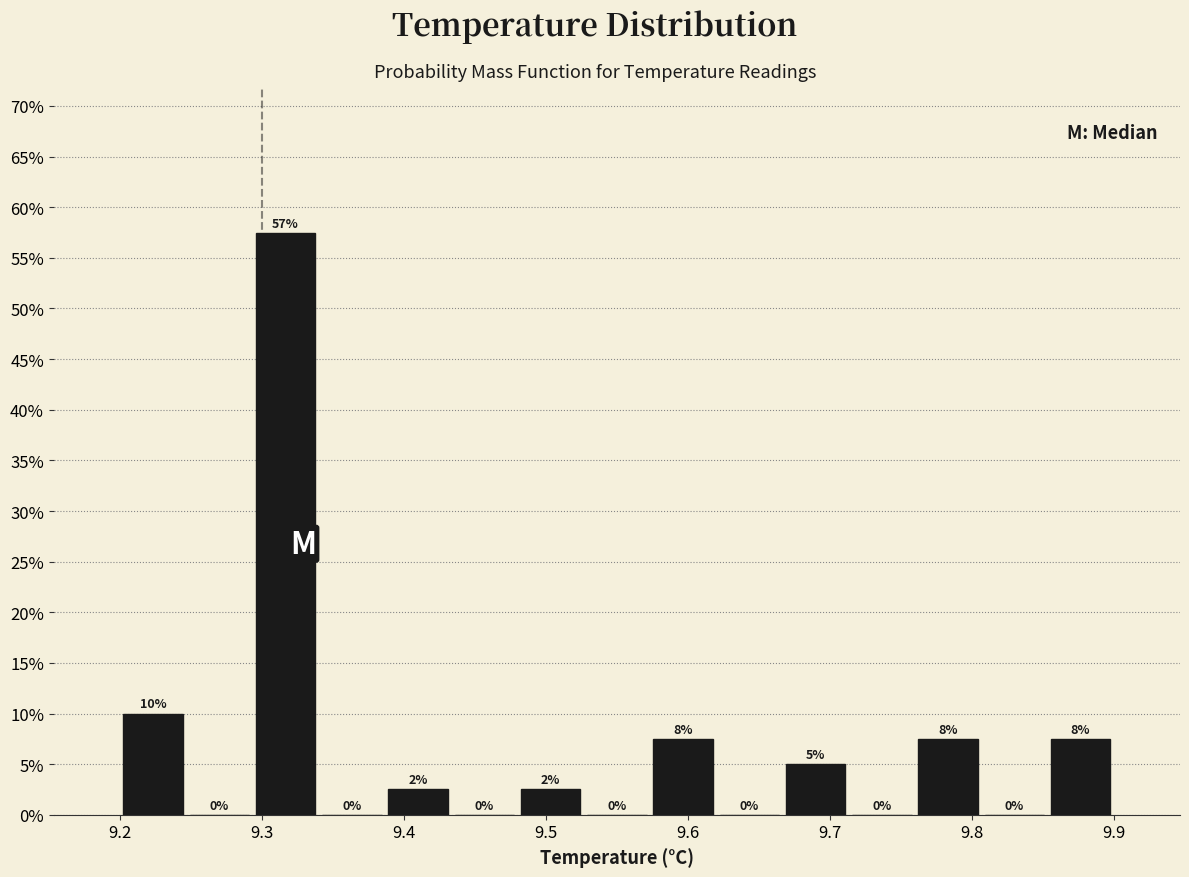

Which range on the x-axis has the tallest bar?

9.29 to 9.34